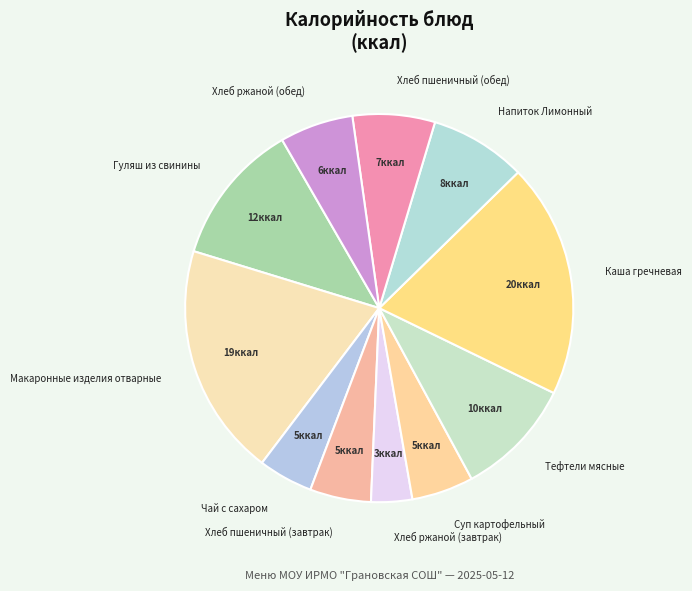

Approximately how many times larger is the value at Каша гречневая compared to Тефтели мясные?

2.0